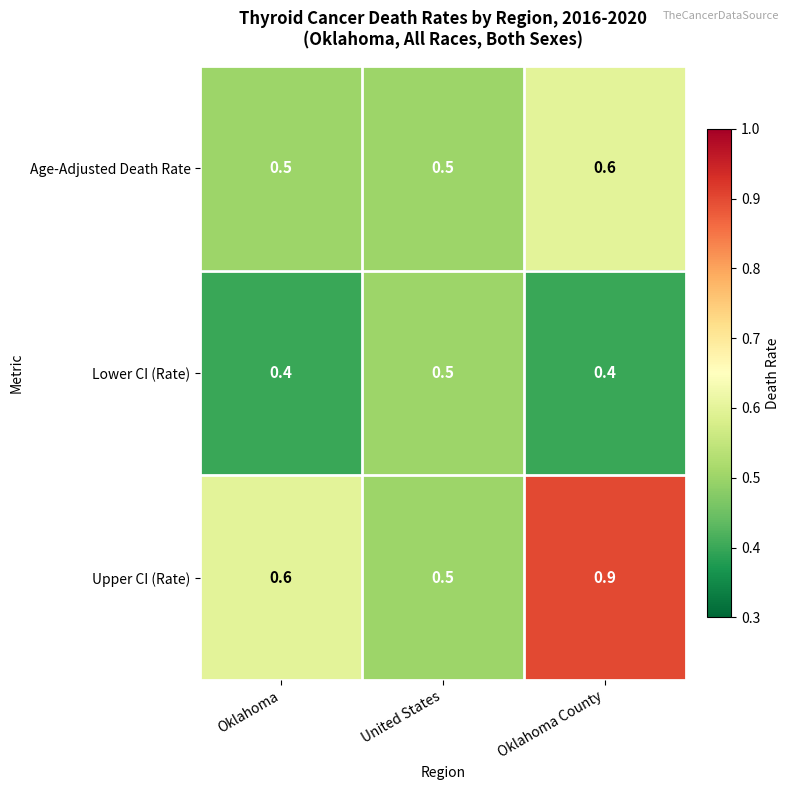

Reading right to left, list all the values displayed in this chart.

Age-Adjusted Death Rate: 0.6	0.5	0.5
Lower CI (Rate): 0.4	0.5	0.4
Upper CI (Rate): 0.9	0.5	0.6